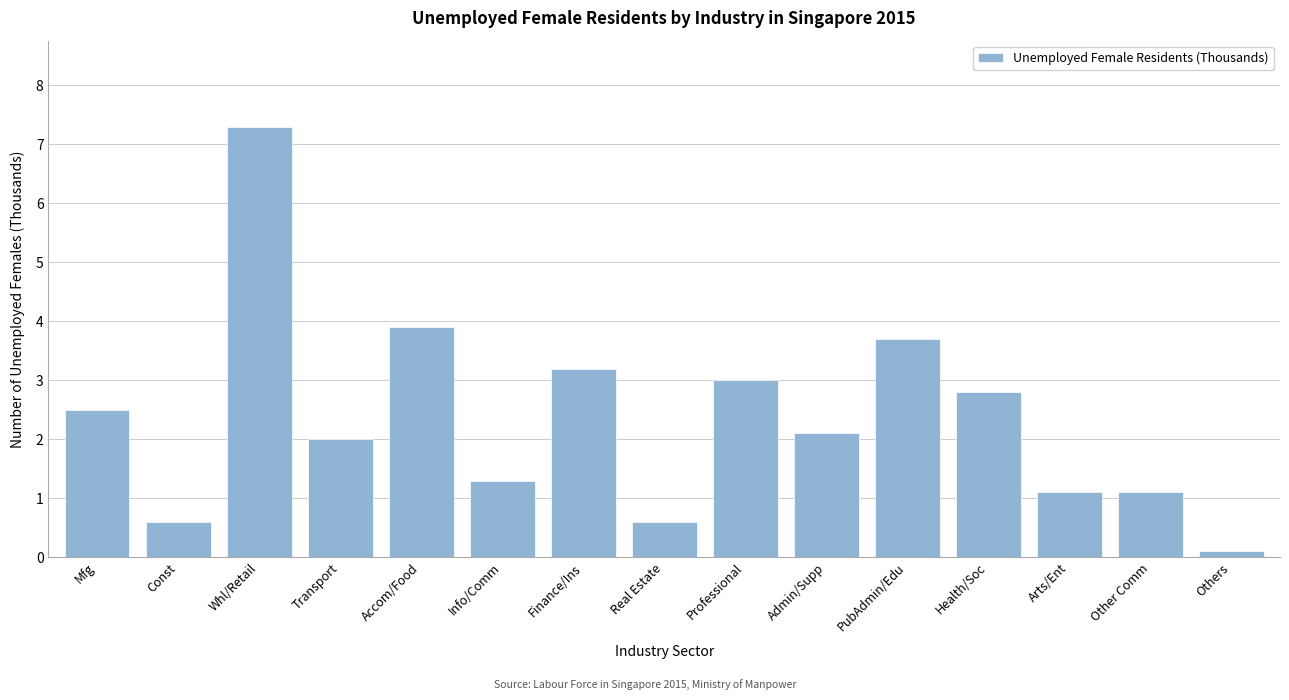

Reading left to right, what are all the values shown in this chart?

Mfg=2.5	Const=0.6	Whl/Retail=7.3	Transport=2.0	Accom/Food=3.9	Info/Comm=1.3	Finance/Ins=3.2	Real Estate=0.6	Professional=3.0	Admin/Supp=2.1	PubAdmin/Edu=3.7	Health/Soc=2.8	Arts/Ent=1.1	Other Comm=1.1	Others=0.1